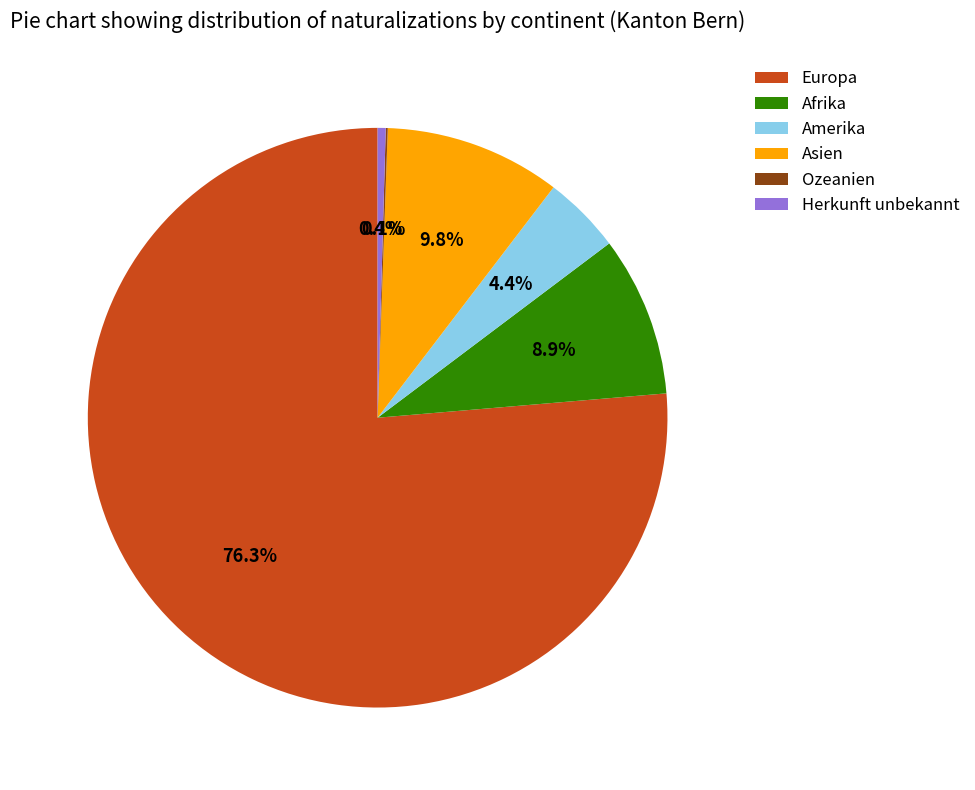

Which has a higher value, Asien or Afrika?

Asien